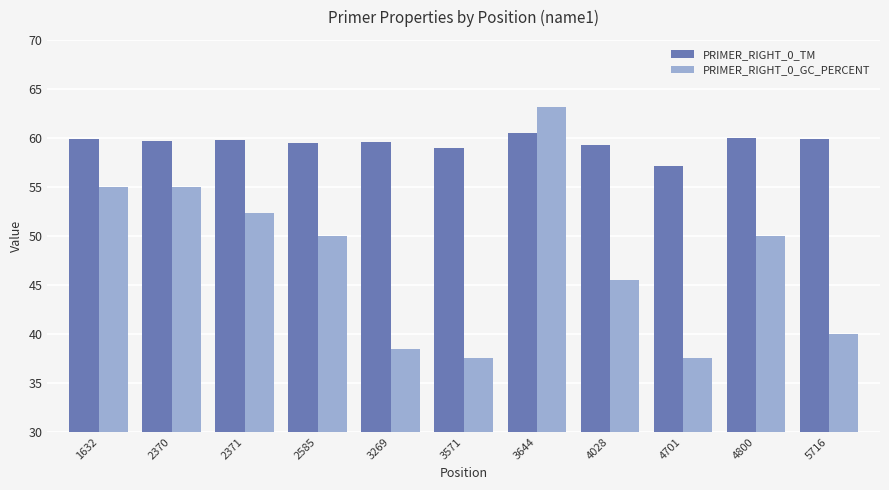

What are all the series names shown in the legend?

PRIMER_RIGHT_0_TM, PRIMER_RIGHT_0_GC_PERCENT